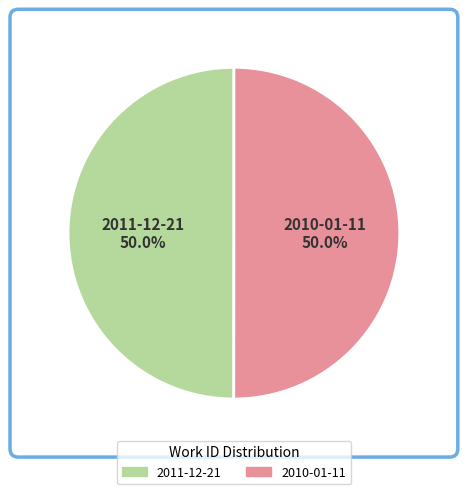

How many segments does this pie chart have?

2